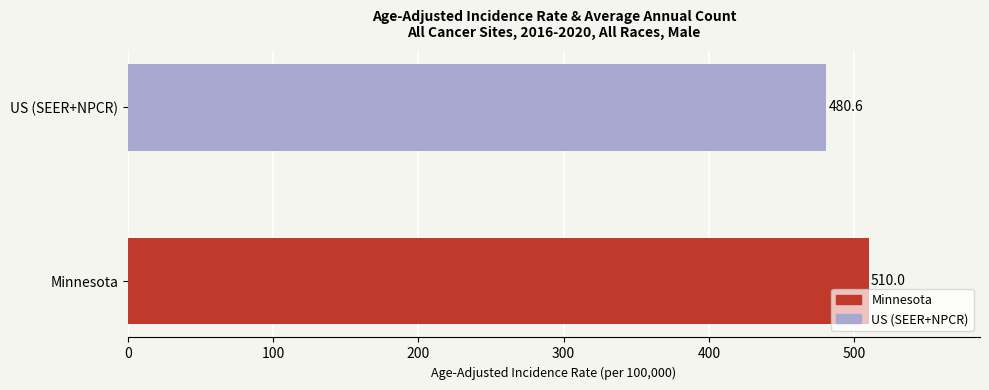

What is the ratio of the value at US (SEER+NPCR) to the value at Minnesota?

0.9